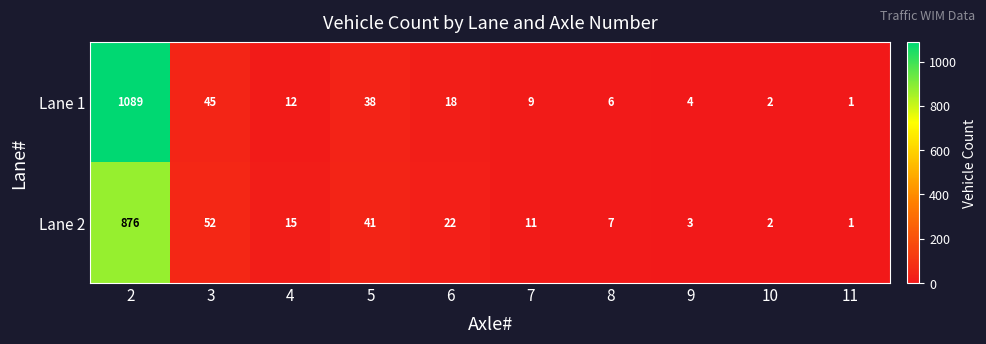

What is the total value across all series at 7?

20